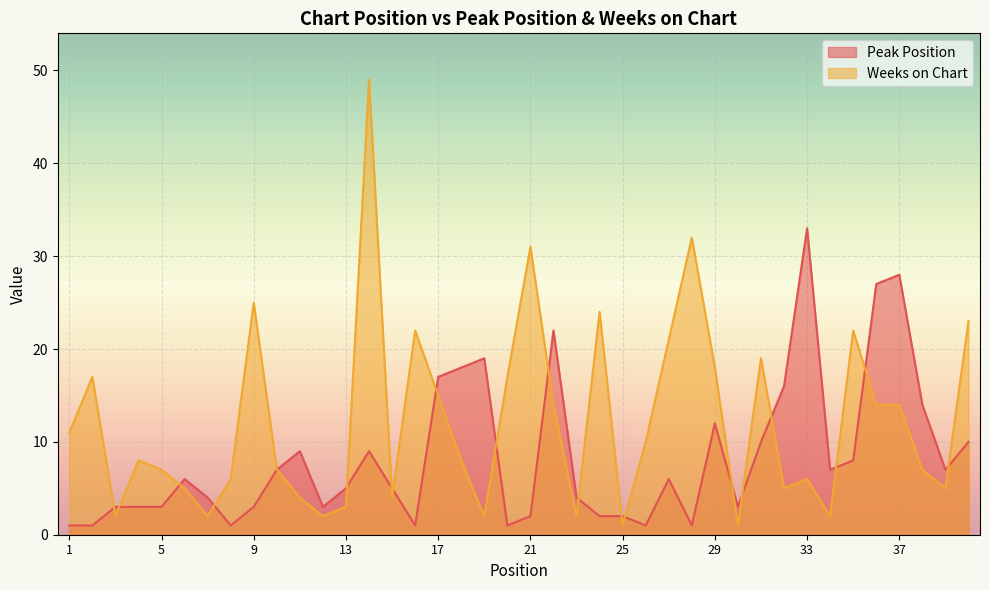

True or false: Weeks on Chart has more than 0 interior local peaks.

True